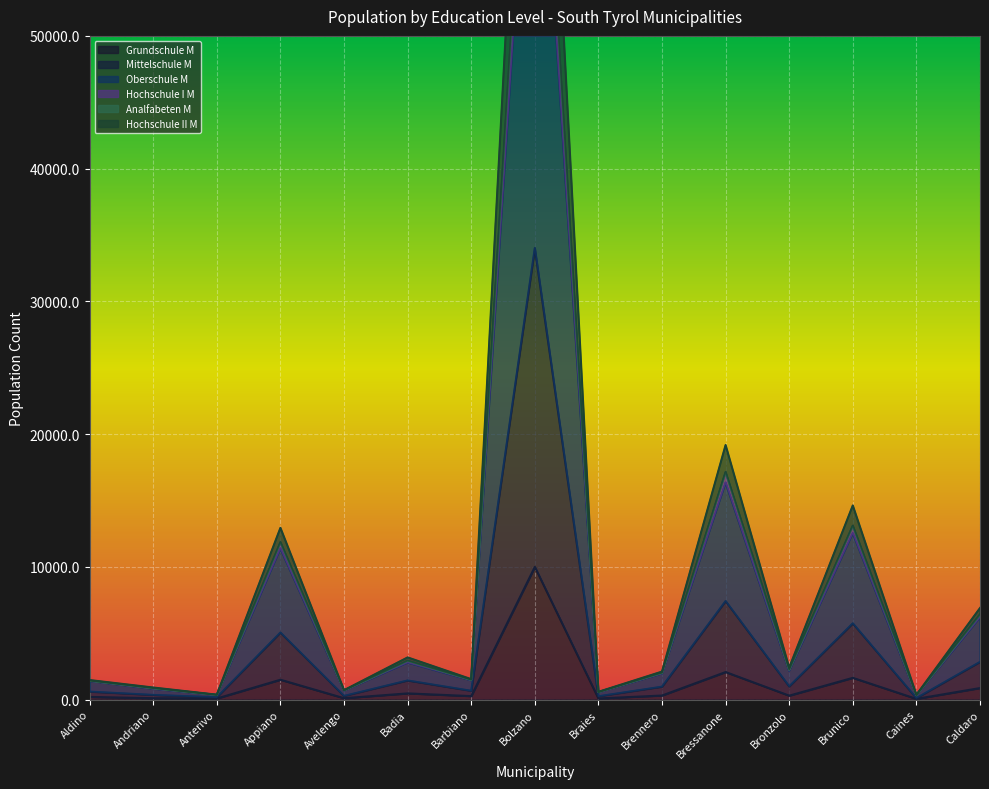

True or false: Hochschule I M and Mittelschule M cross at least once.

False